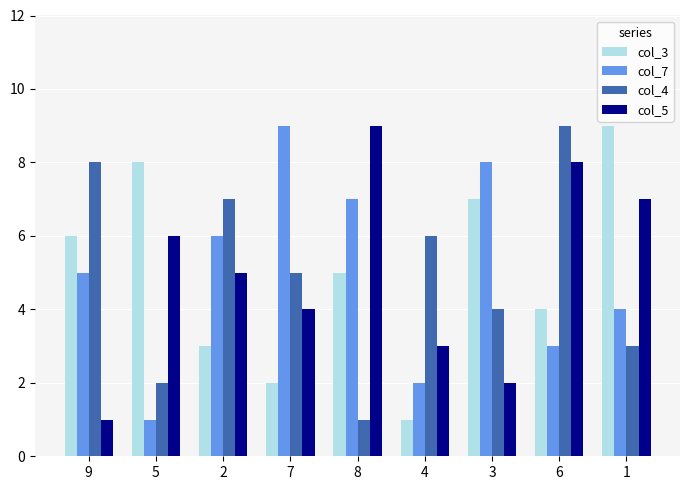

Which series changed the most between 9 and 2?

col_5